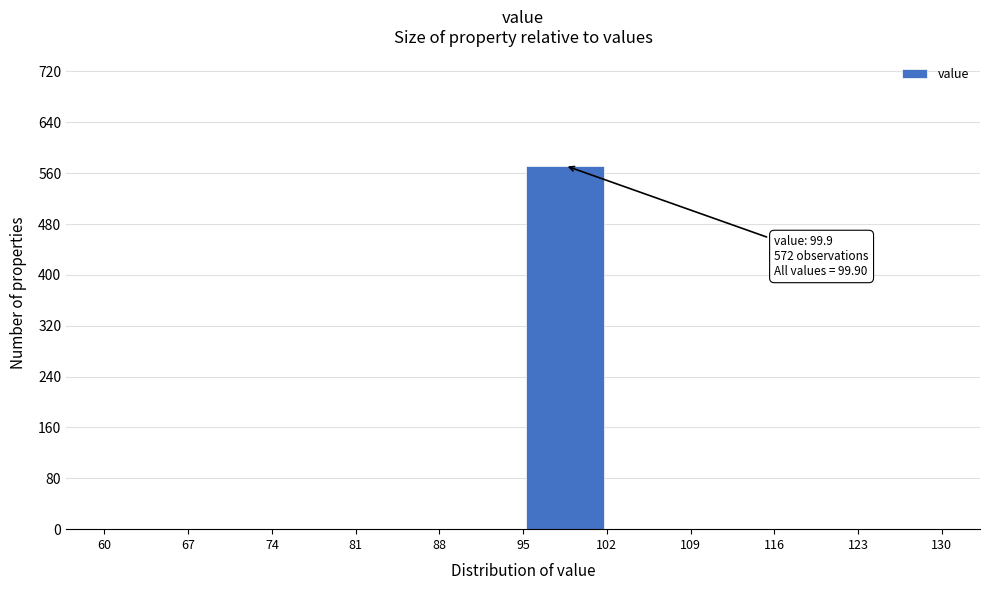

Over which range of the x-axis is the bar tallest?

95 to 102